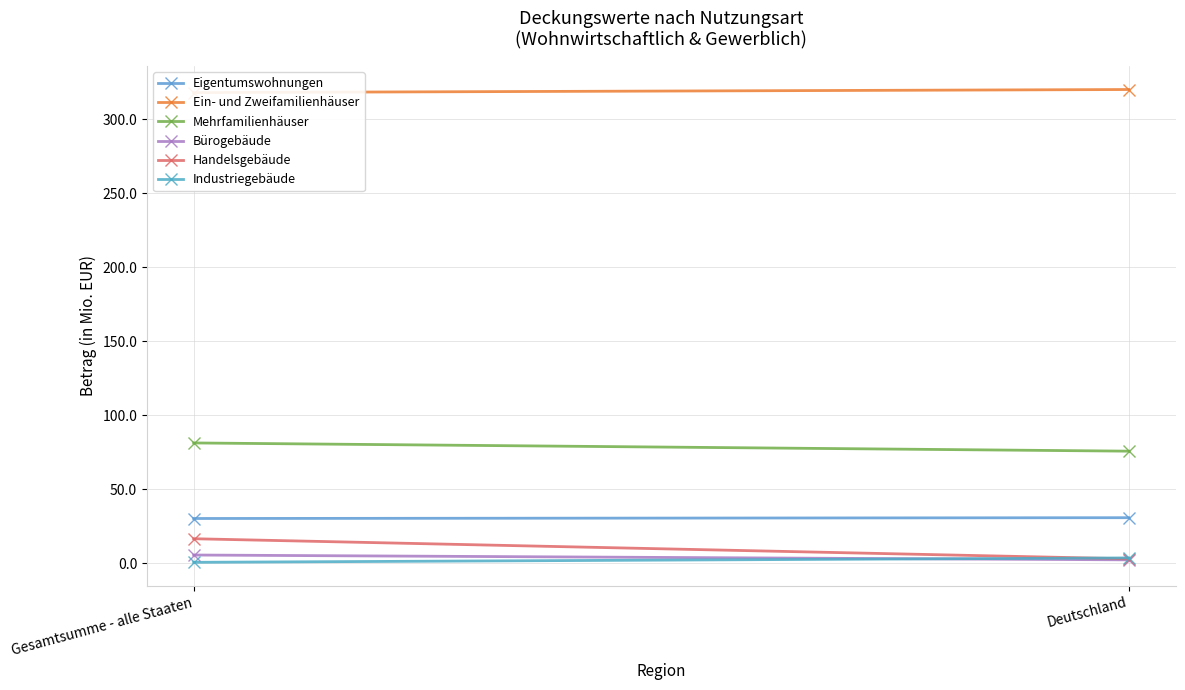

Reading right to left, transcribe all the data shown in this chart.

Eigentumswohnungen: Deutschland=30.7	Gesamtsumme - alle Staaten=30.1
Ein- und Zweifamilienhäuser: Deutschland=320.0	Gesamtsumme - alle Staaten=317.9
Mehrfamilienhäuser: Deutschland=75.6	Gesamtsumme - alle Staaten=81.2
Bürogebäude: Deutschland=2.2	Gesamtsumme - alle Staaten=5.5
Handelsgebäude: Deutschland=2.9	Gesamtsumme - alle Staaten=16.5
Industriegebäude: Deutschland=3.5	Gesamtsumme - alle Staaten=0.5